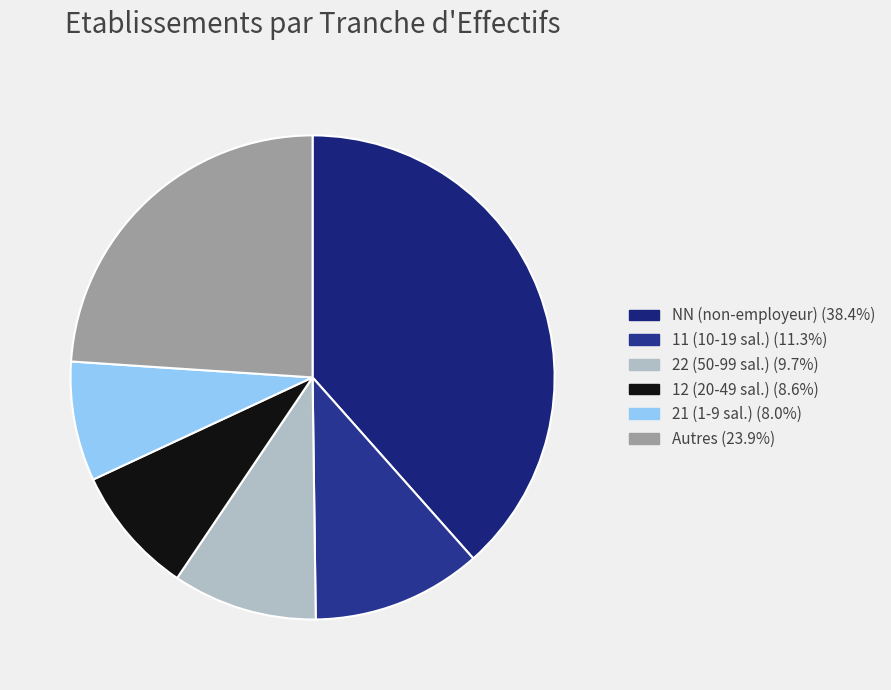

How many segments does this pie chart have?

6